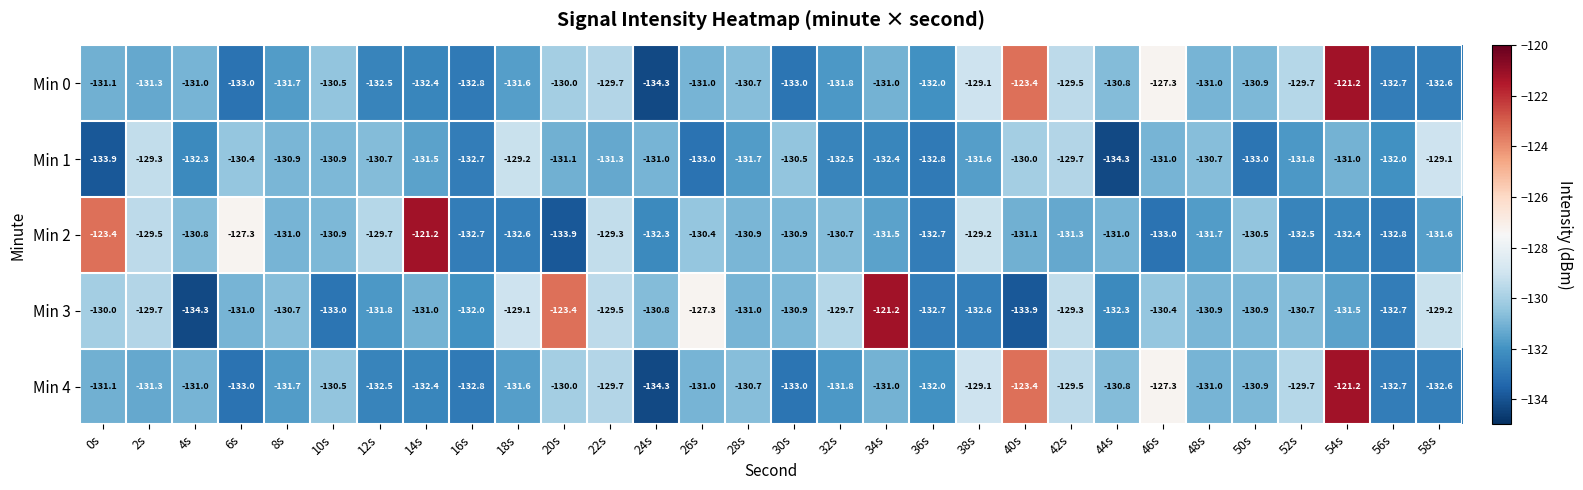

How many data points does each series have?

30